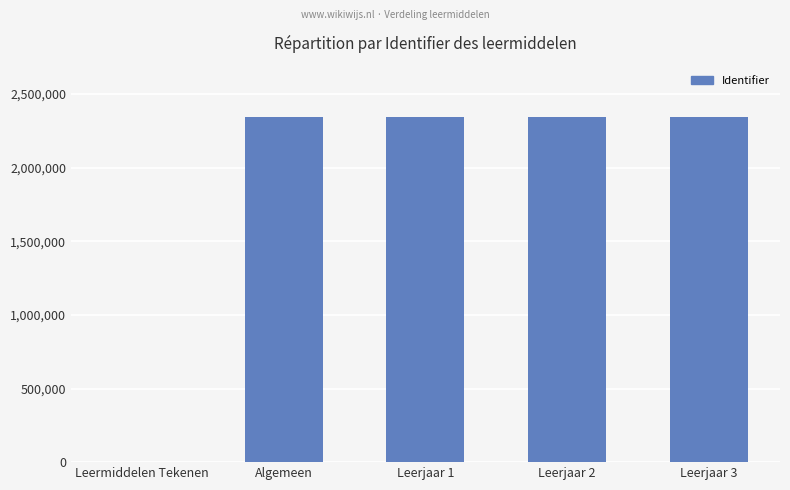

How many categories are shown in the chart?

5